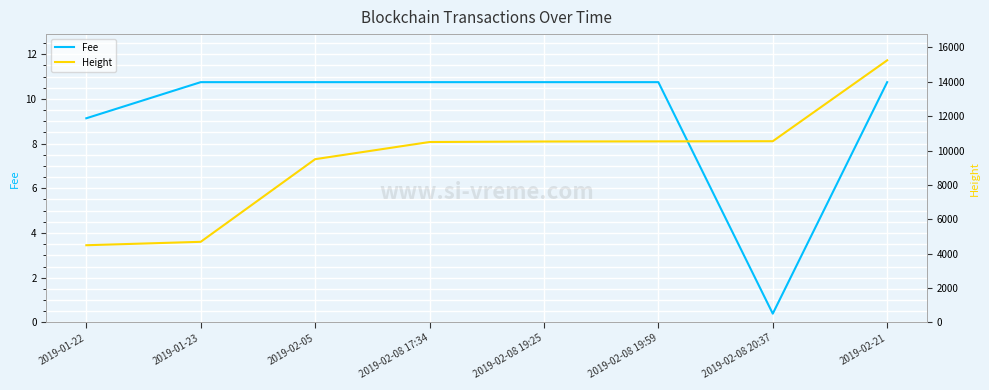

What is the minimum value shown in the chart?

0.4